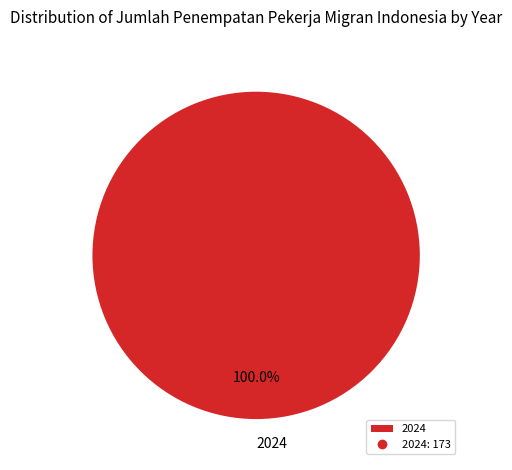

Rank the categories by value from lowest to highest.

2024